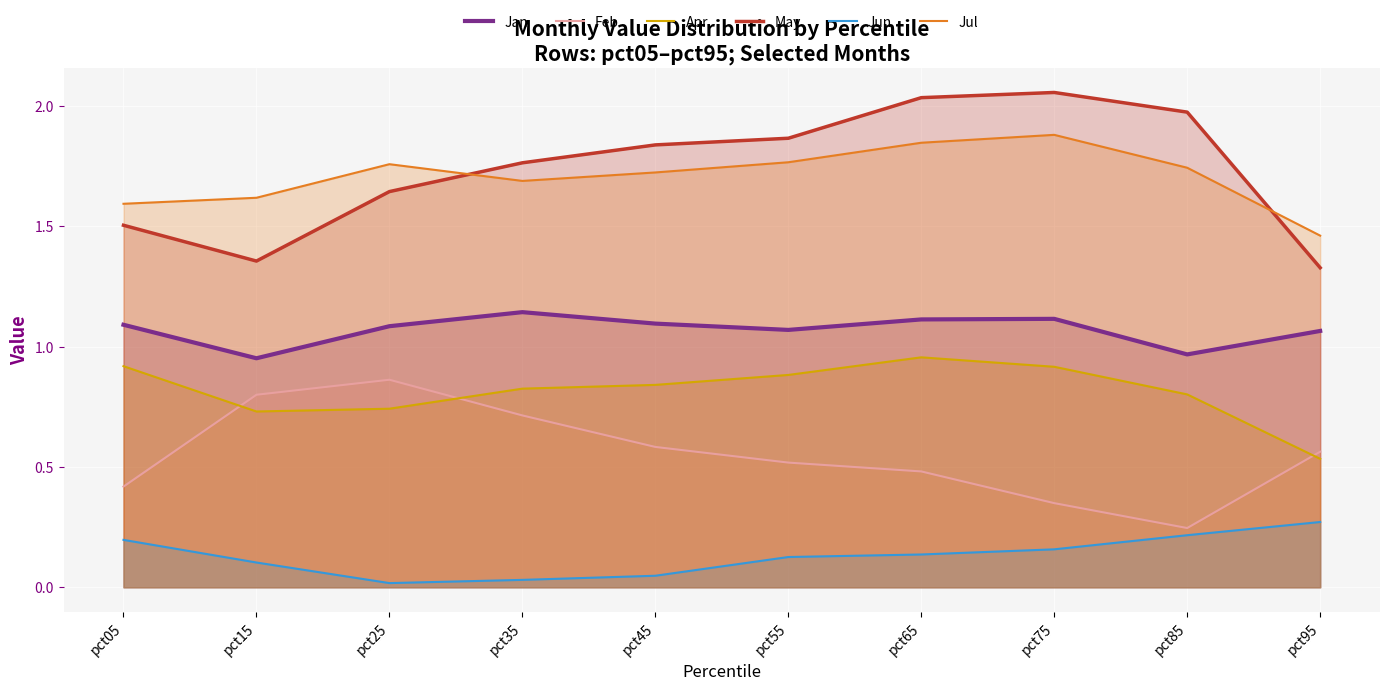

True or false: Jul has a value of 2.3 at pct55.

False